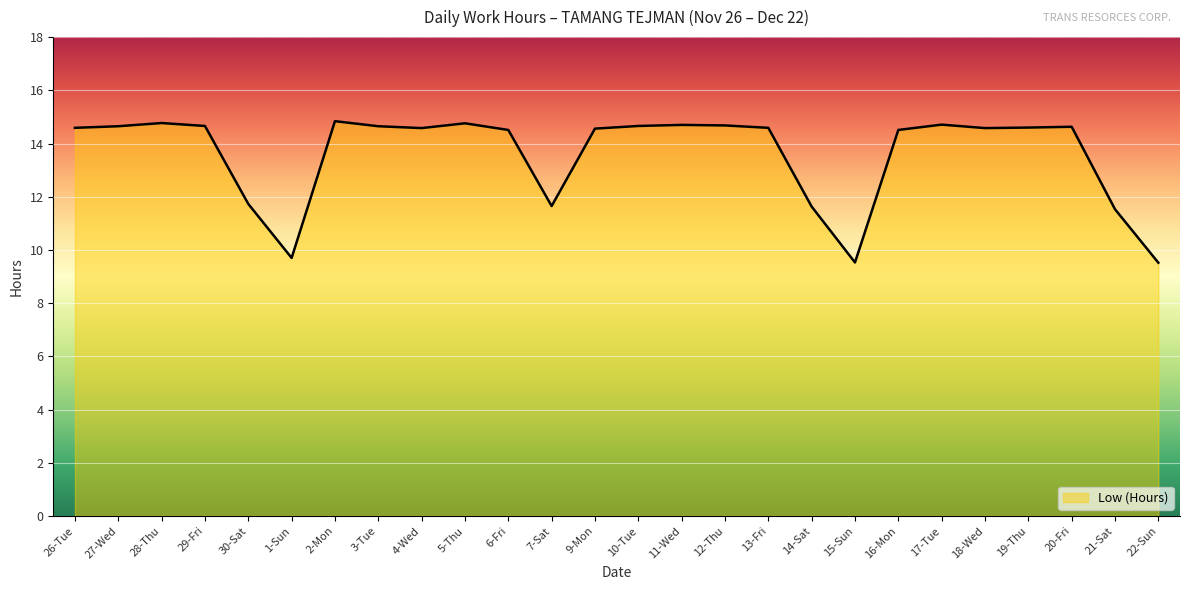

What is the difference between the values at 7-Sat and 3-Tue?

3.0